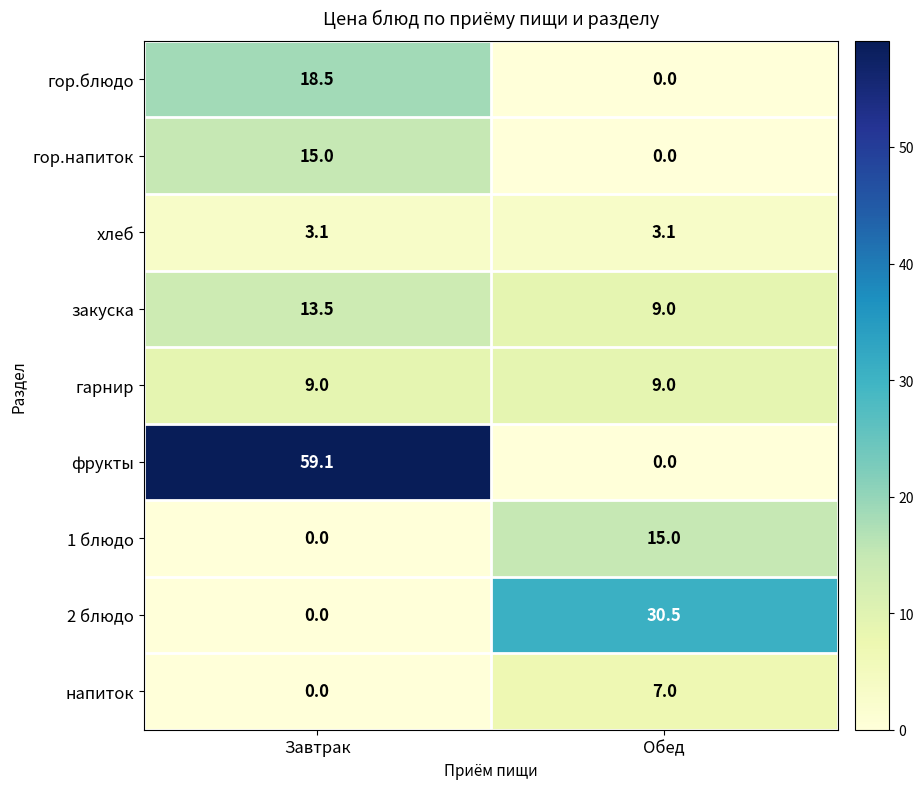

What is the sum of the фрукты values at Обед and Завтрак?

59.1